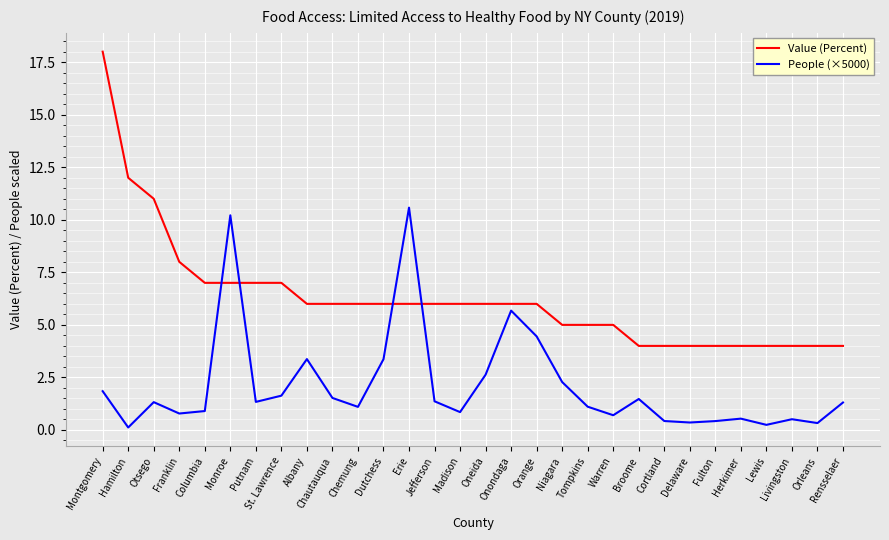

True or false: Value (Percent) has a value of 7.0 at Columbia.

True